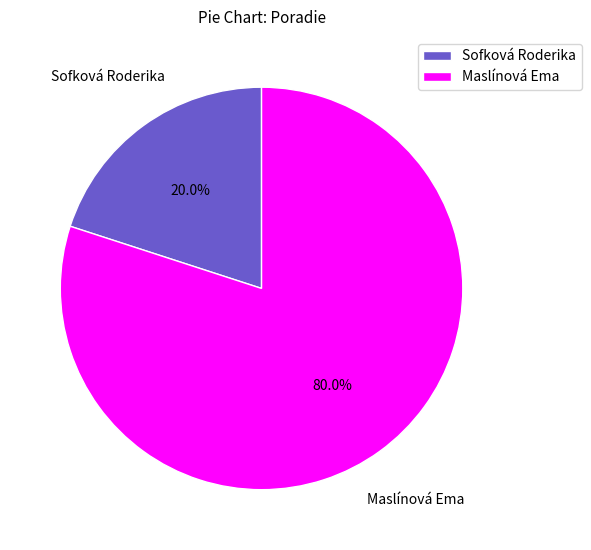

Do Maslínová Ema and Sofková Roderika together represent more than half of the pie?

Yes